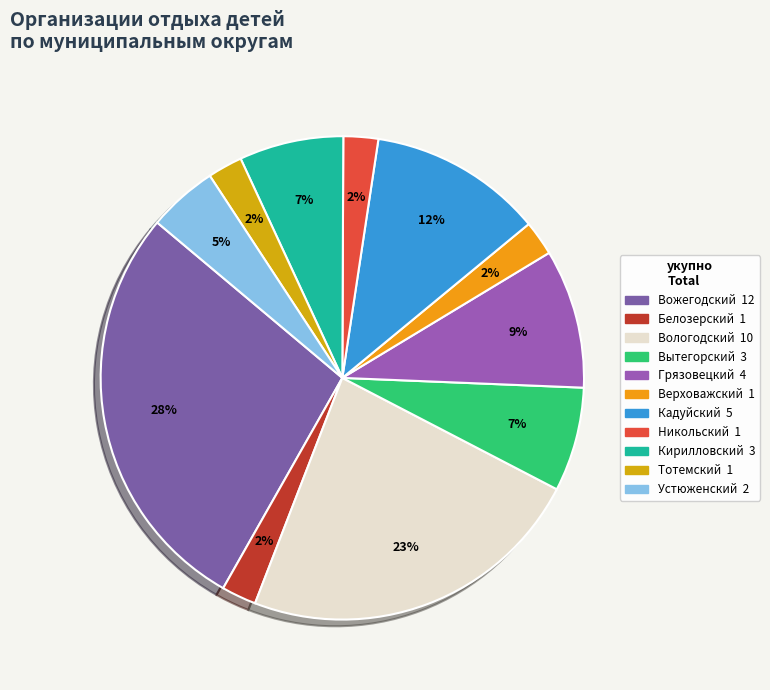

To the nearest percent, what is the difference between the largest and smallest slice percentages?

26%